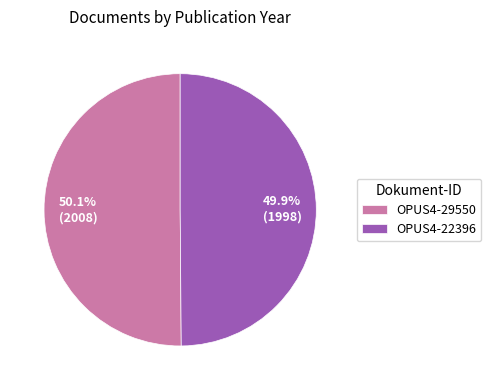

What is the total percentage of OPUS4-29550 and OPUS4-22396?

100.0%